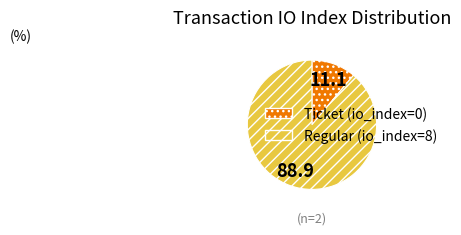

Combined, do Ticket (io_index=0) and Regular (io_index=8) account for over 50%?

Yes